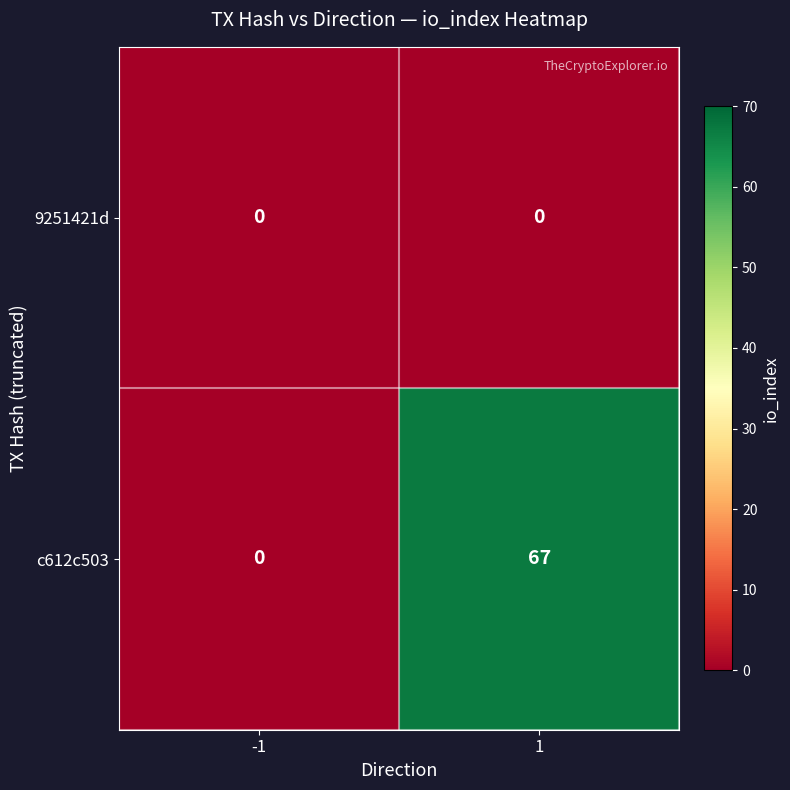

What is the total value across all series at 1?

67